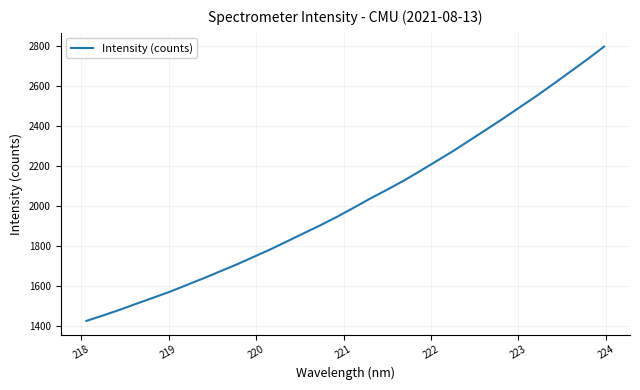

What is the smallest value displayed?

1427.4